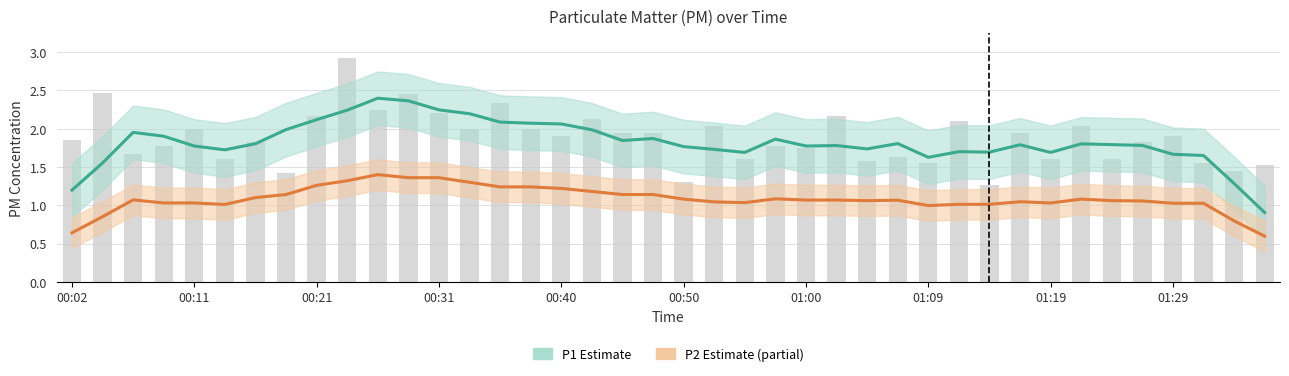

True or false: P2 (Partial Estimate) has a value of 0.5 at 37.

False